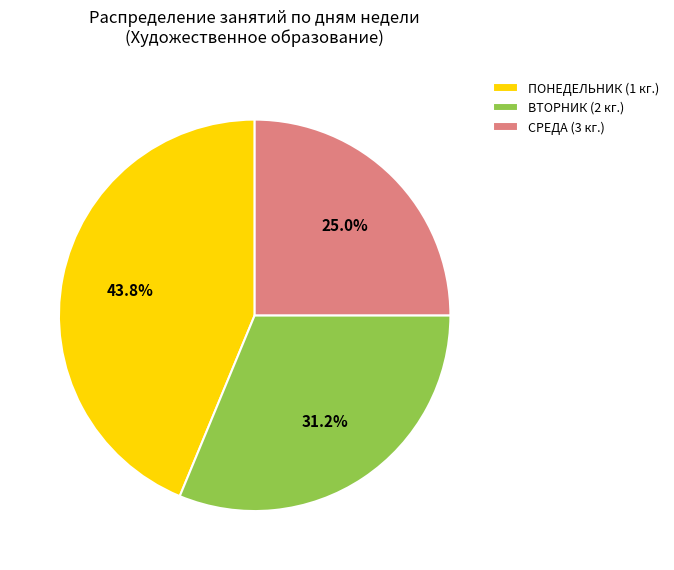

Count the number of slices in the pie.

3